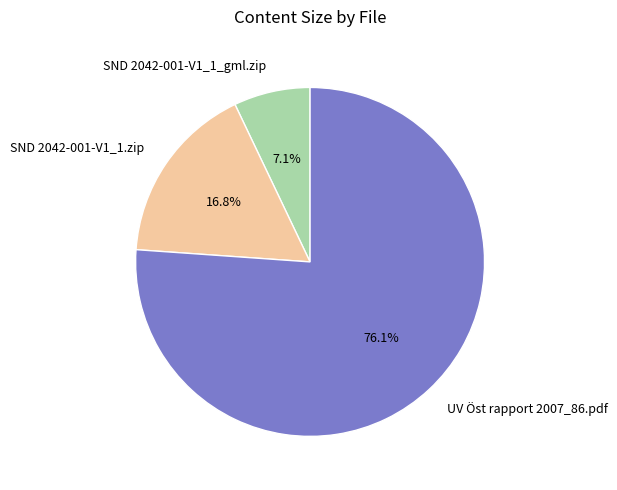

True or false: SND 2042-001-V1_1.zip accounts for 9% of the total.

False